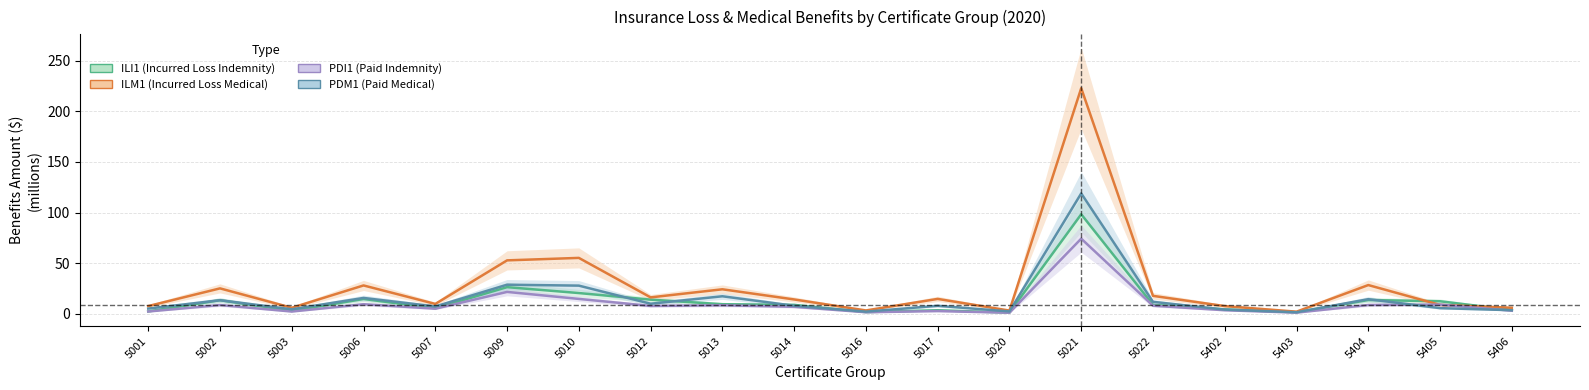

Between 5014 and 5406, which is larger?

5014